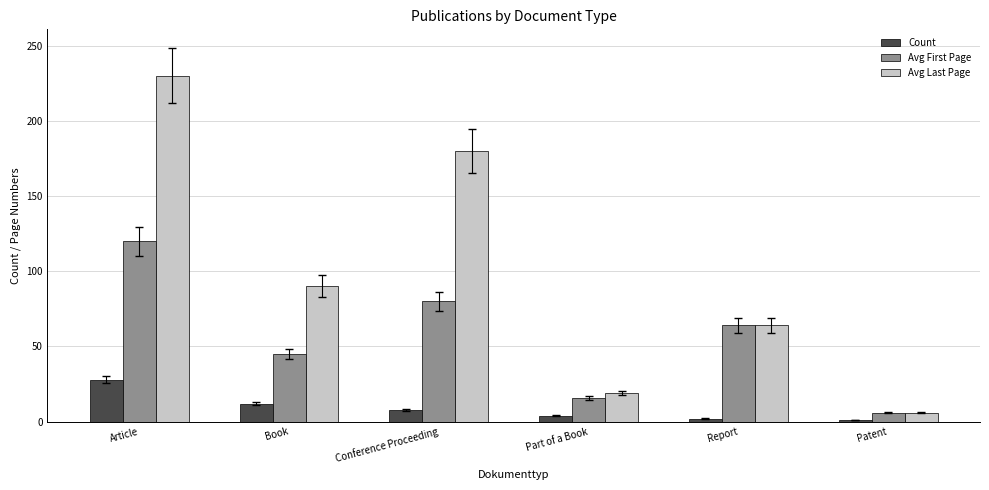

What is the difference between the Avg First Page values at Conference Proceeding and Book?

35